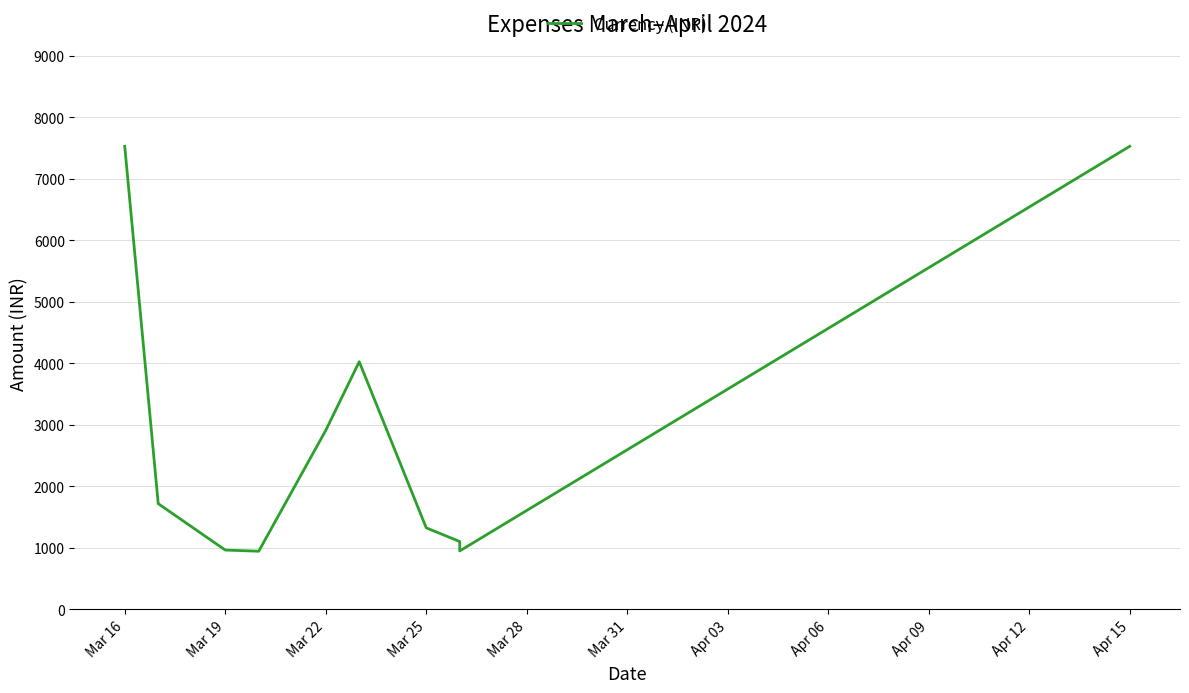

Does the chart display data point markers on the line(s)?

No